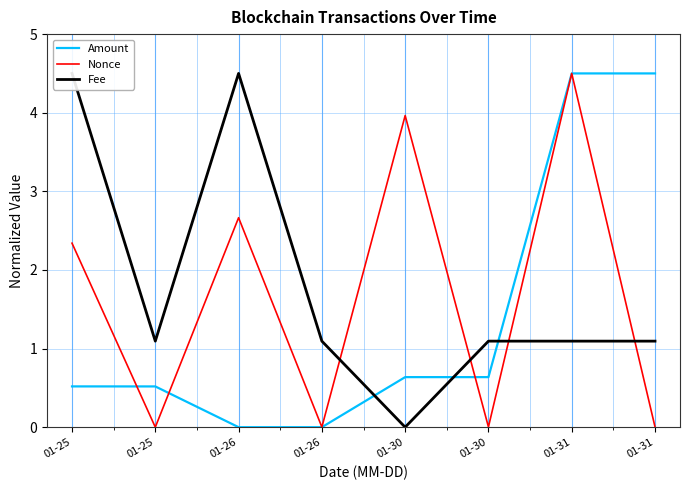

At which label does Fee first exceed 1?

01-25